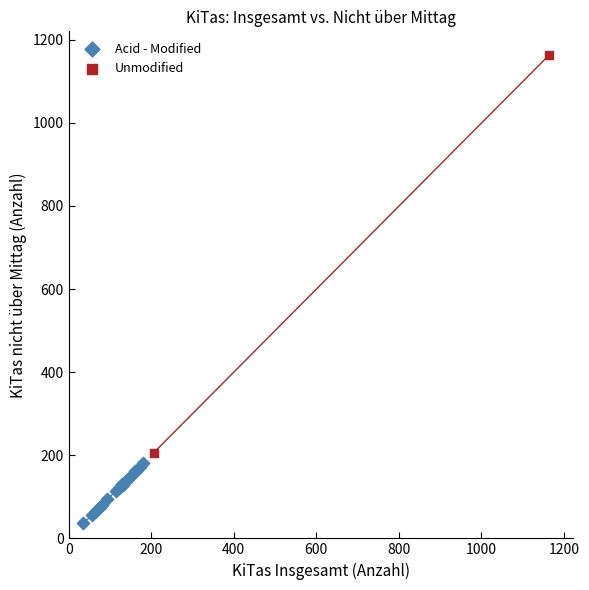

What are all the series names shown in the legend?

Acid - Modified, Unmodified